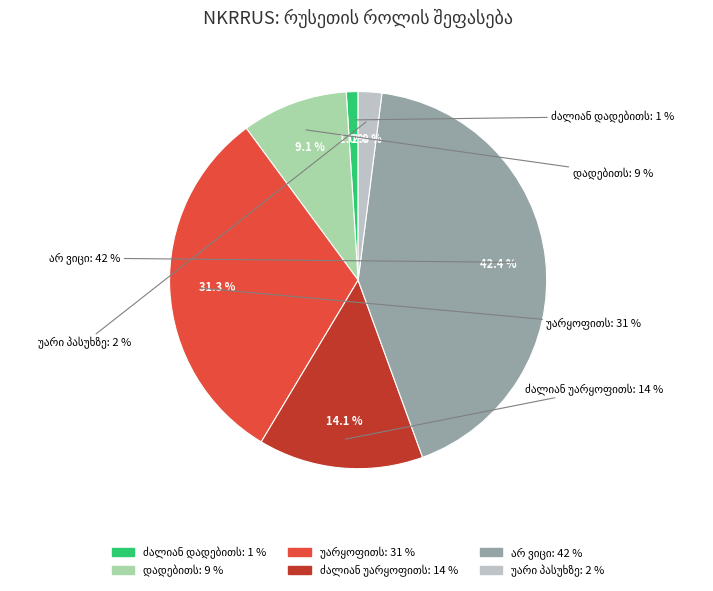

What is the total percentage of არ ვიცი and ძალიან უარყოფითს?

56.6%